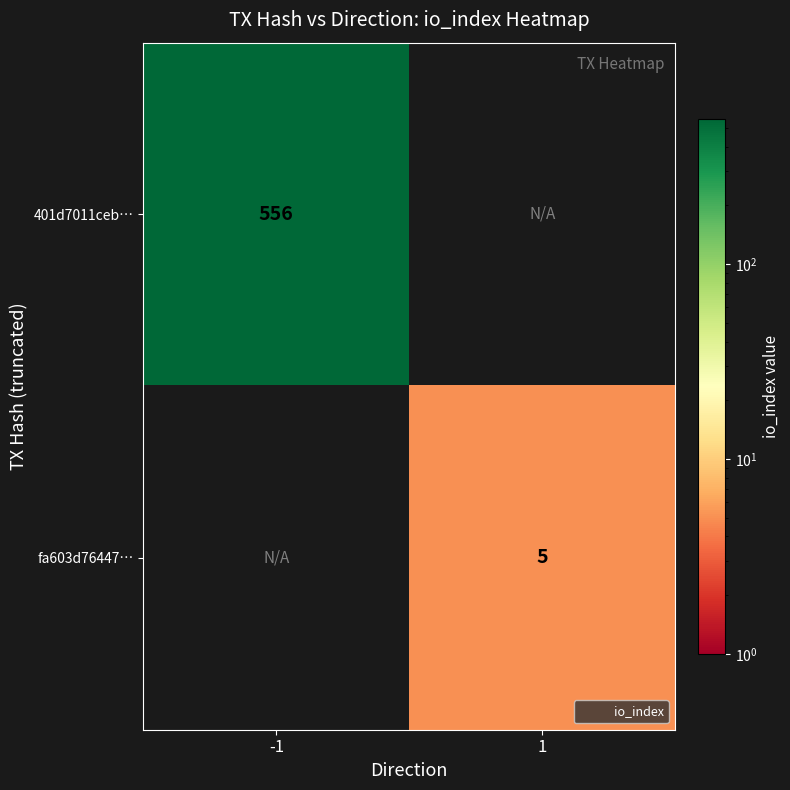

Between 1 and -1, which is larger?

-1